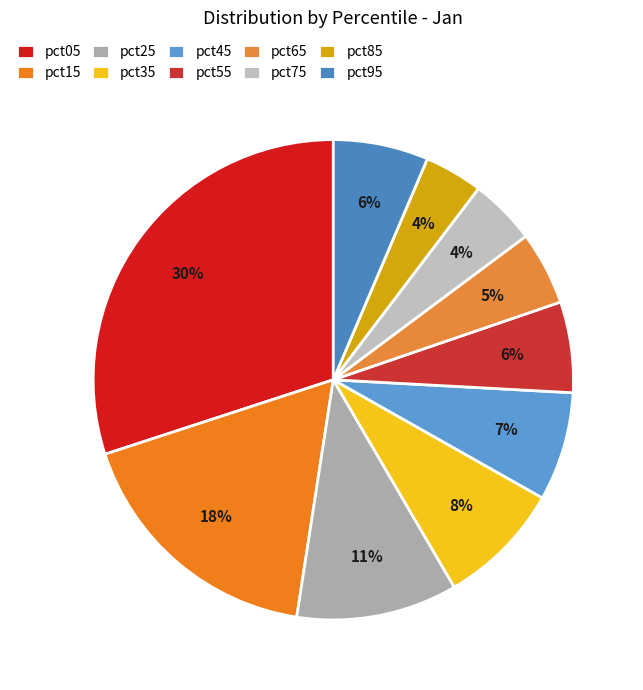

Count the number of slices in the pie.

10